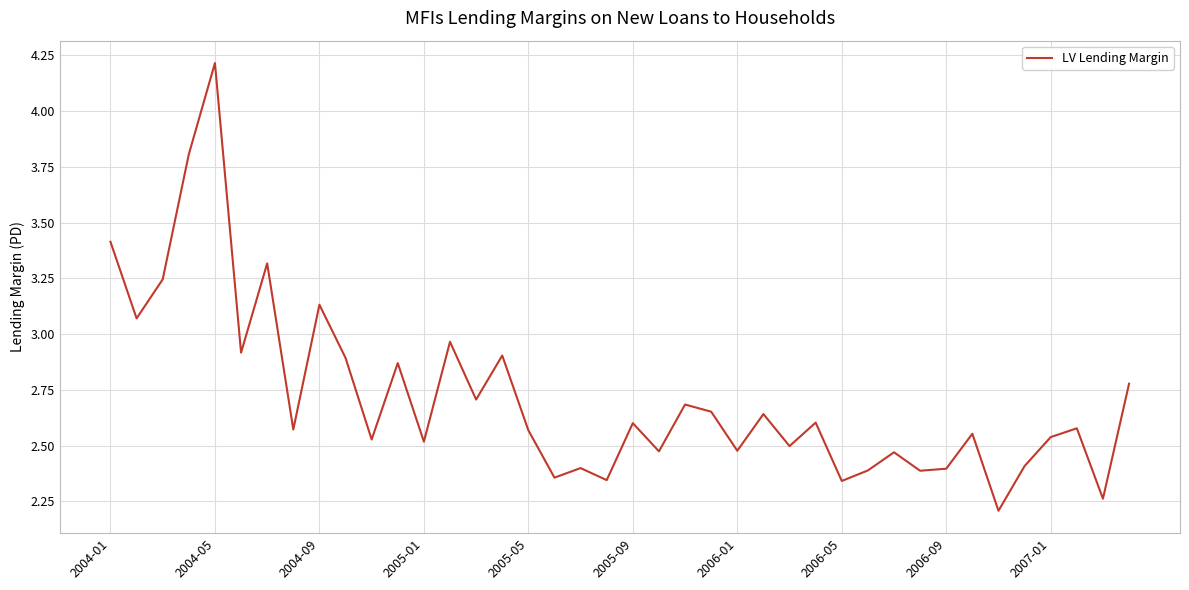

What is the minimum value shown in the chart?

2.2